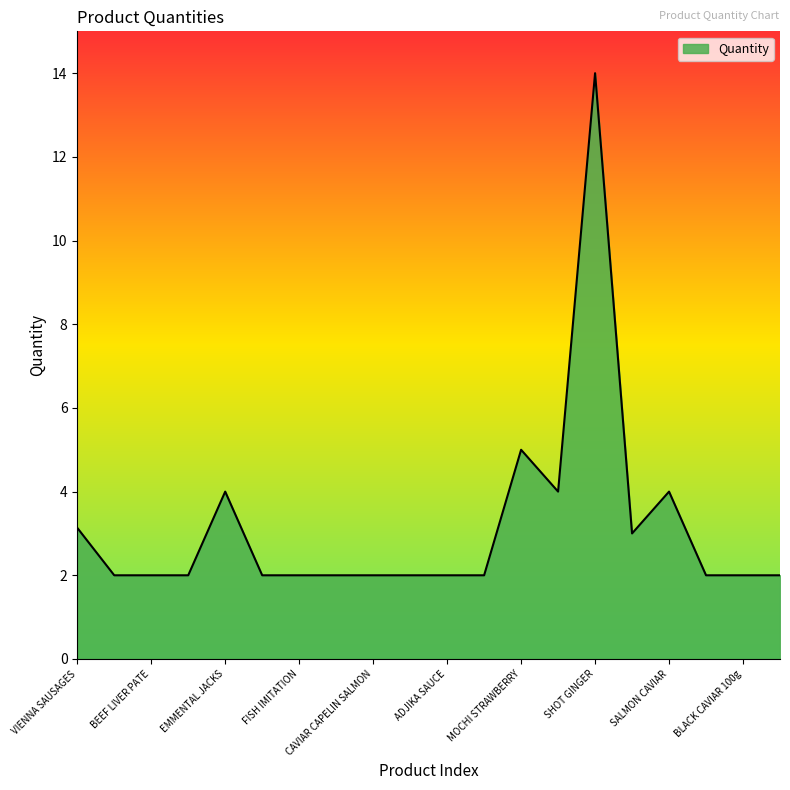

What is the difference between the maximum and minimum values?

12.0